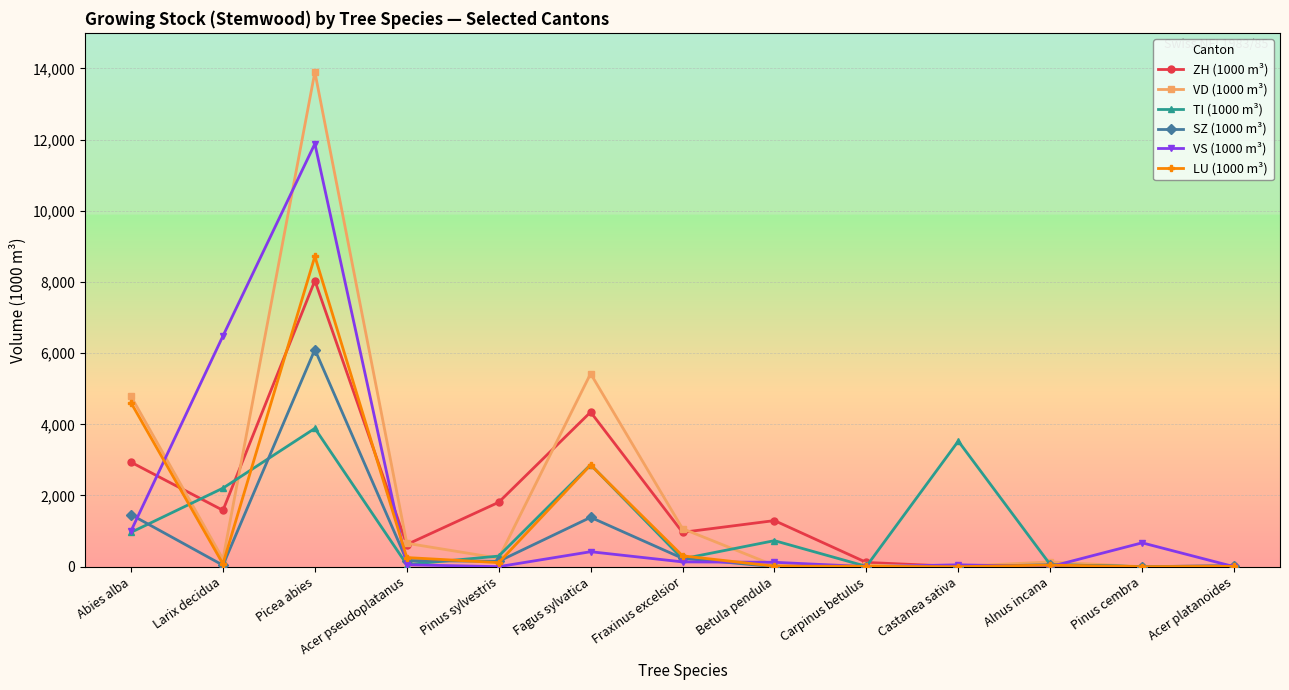

What value does the VD (1000 m³) series have at Betula pendula?

32